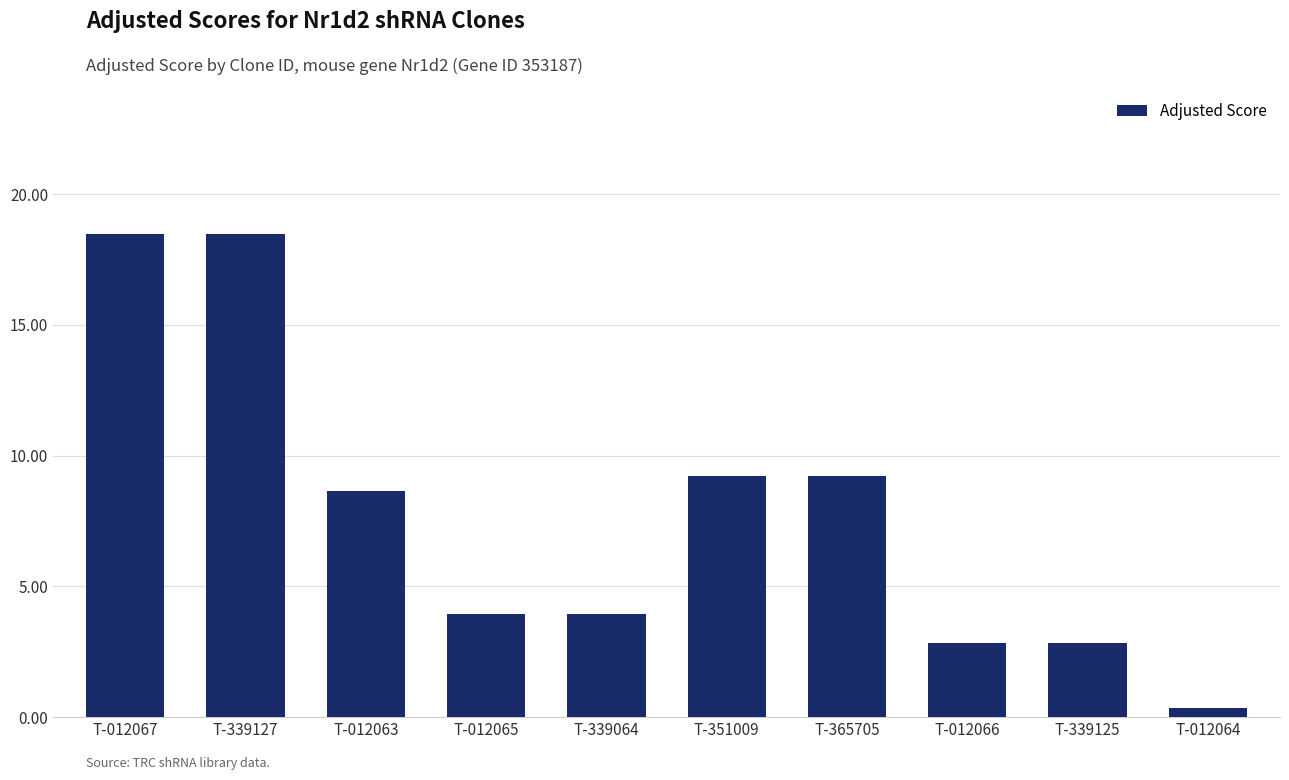

What is the difference between the maximum and second lowest values?

15.6